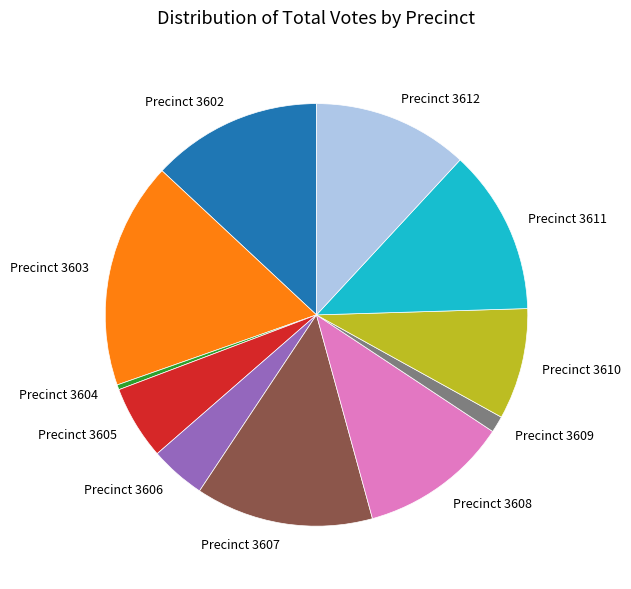

Which slice is the smallest?

Precinct 3604